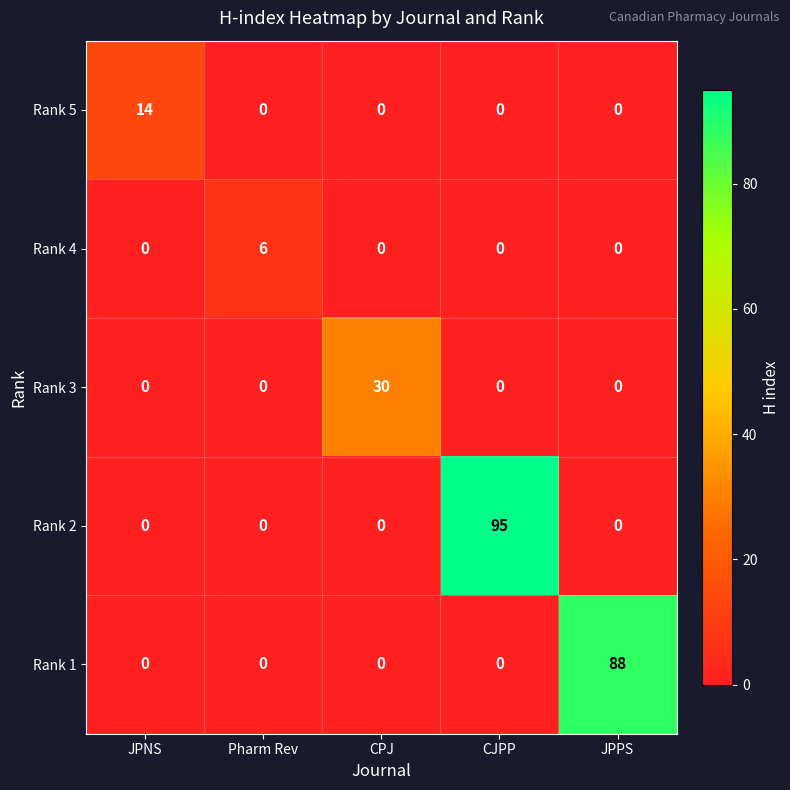

At how many categories does at least one series exceed 7?

4